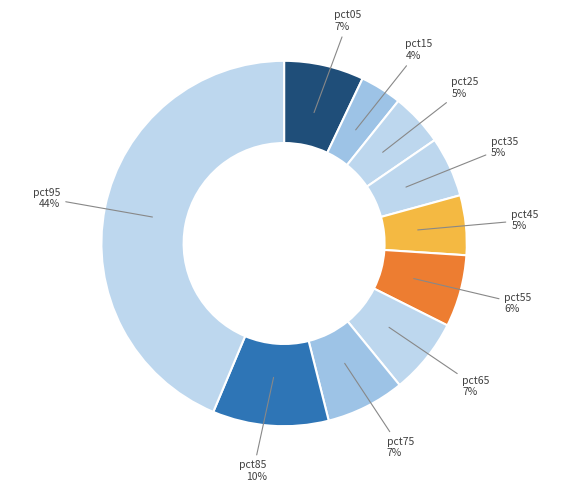

What percentage is the pct05 slice, to the nearest percent?

7%